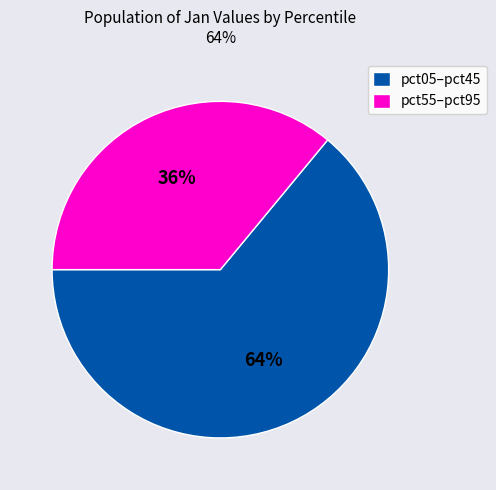

The pct55–pct95 slice represents 36% of the pie. True or false?

True